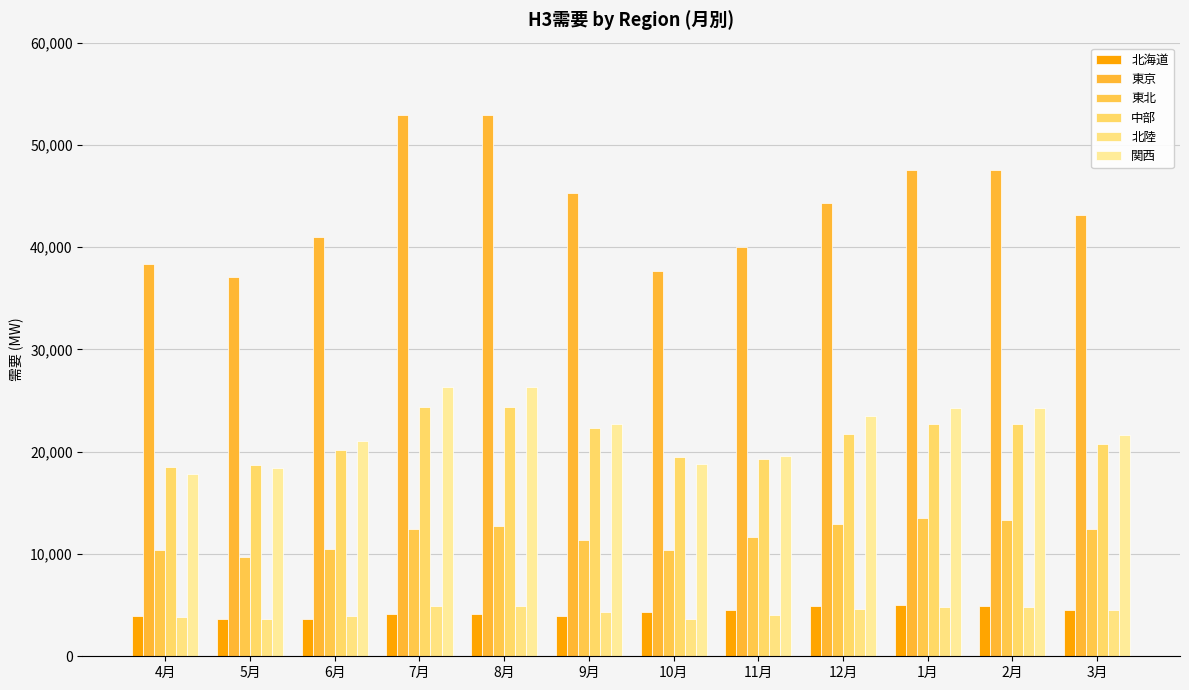

How many data points in 東京 are above 44339?

6